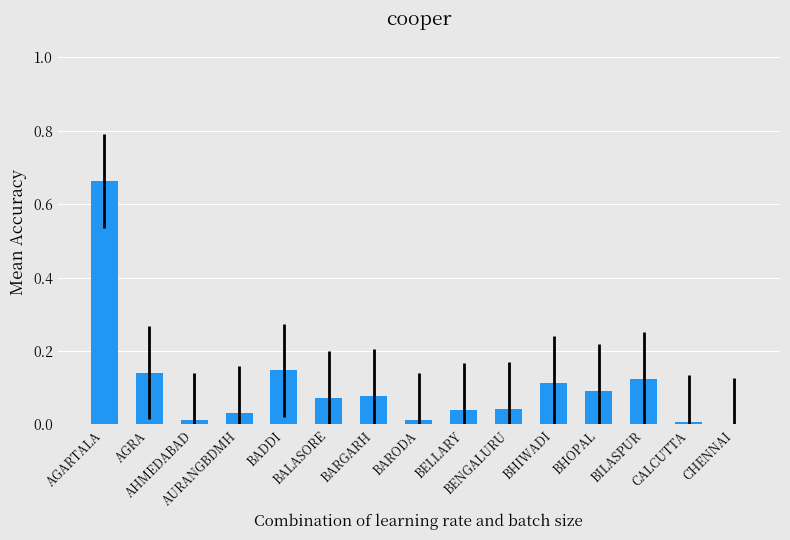

What is the sum of all values?

1.6